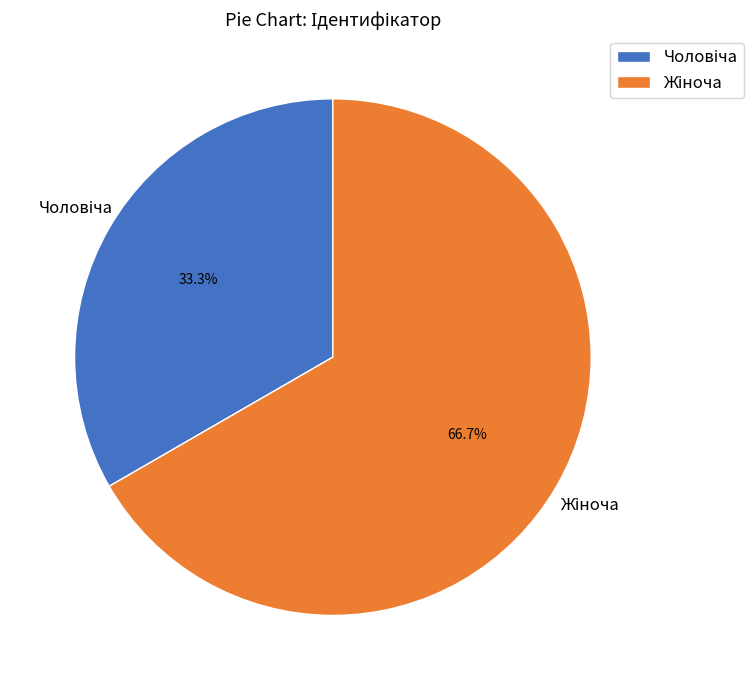

How many slices are in this pie chart?

2